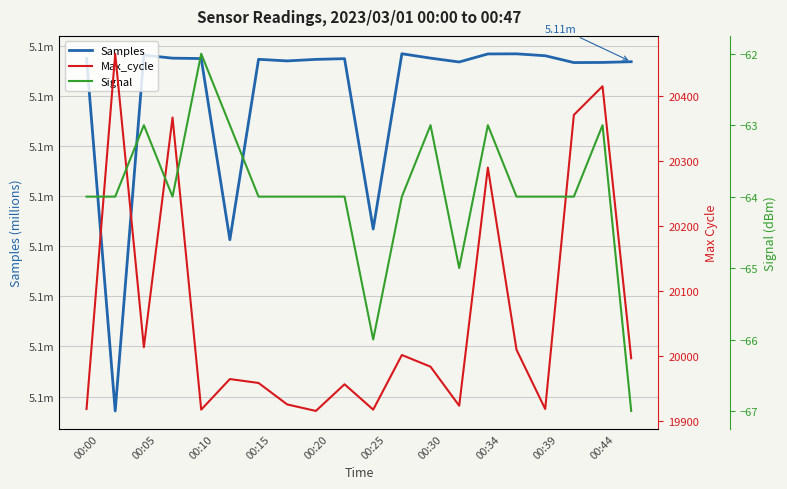

What is the value of the Max_cycle point at the 2nd from the left?

20465